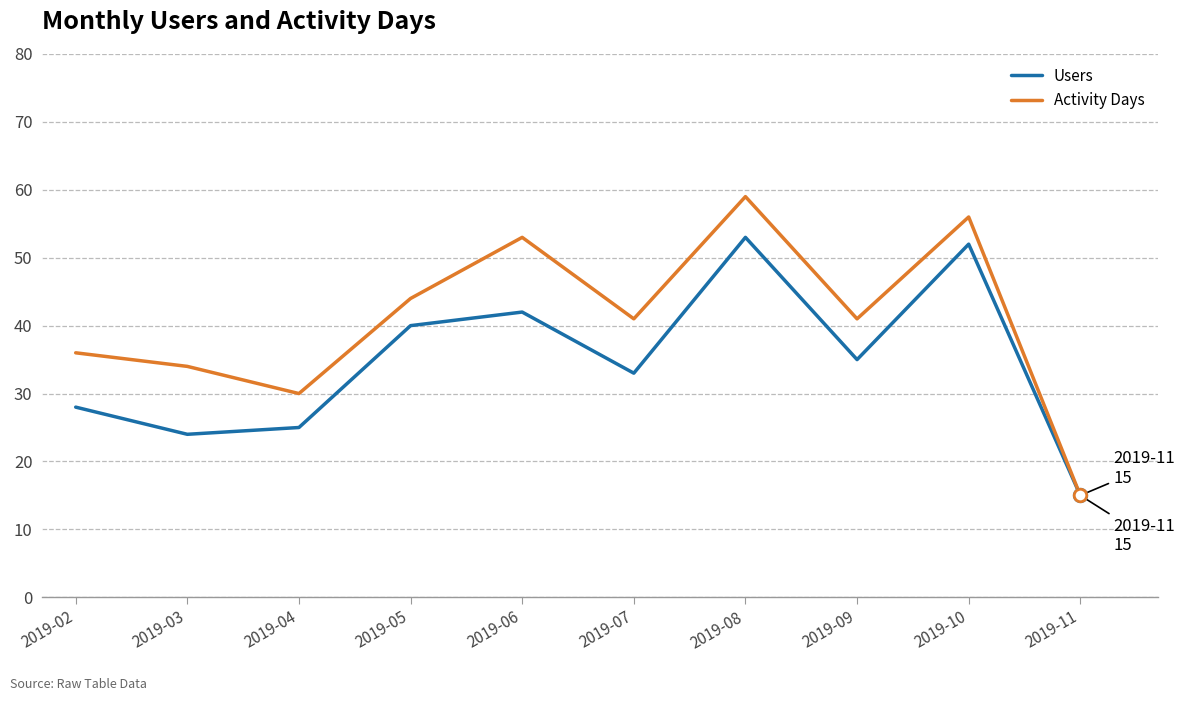

At which label does Activity Days first exceed 41?

2019-05